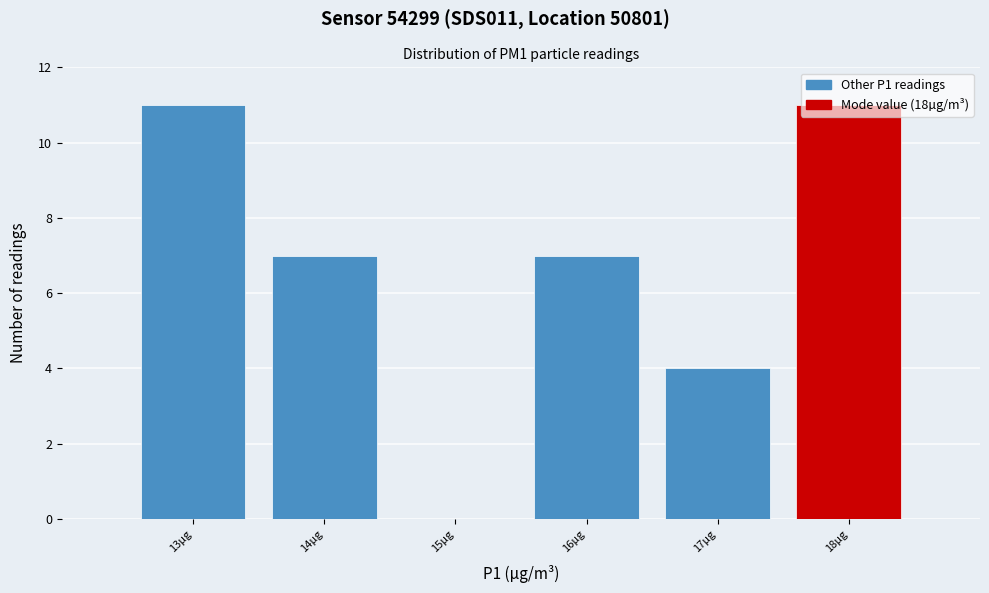

Reading left to right, list every bar in this chart as the range it spans on the x-axis followed by its height. The values are not printed on the chart, so give them approximately, as read against the axis.

12.5 to 13.5: 11
13.5 to 14.5: 7
14.5 to 15.5: 0
15.5 to 16.5: 7
16.5 to 17.5: 4
17.5 to 18.5: 11